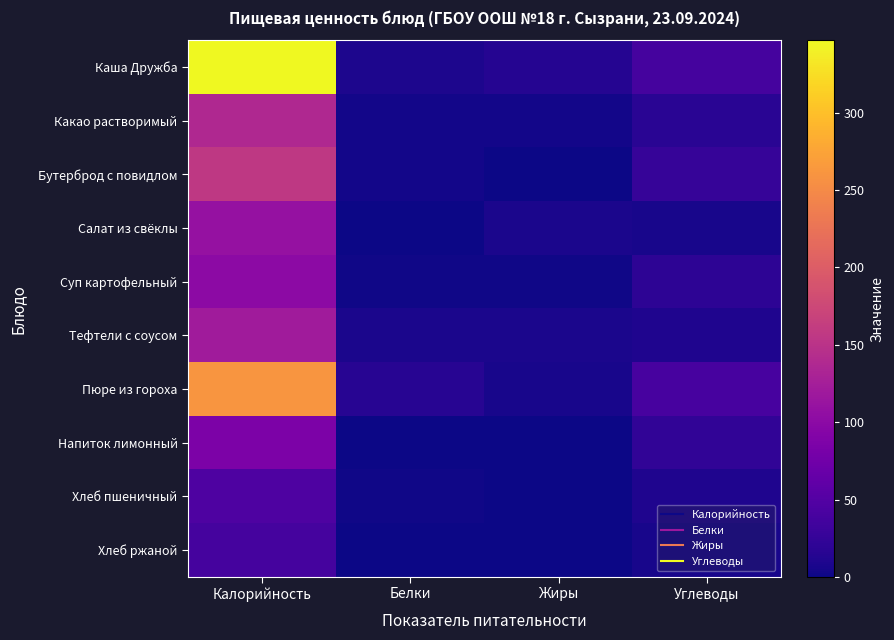

At how many categories does at least one series exceed 161?

1